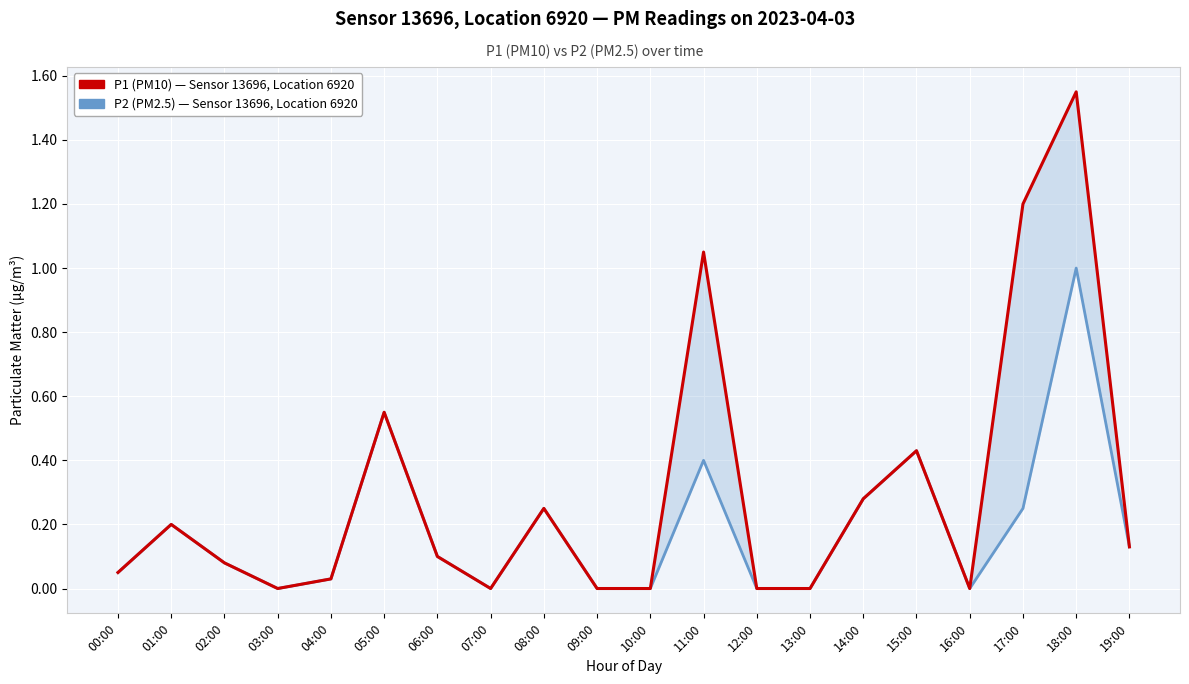

Count the number of categories in the chart.

20